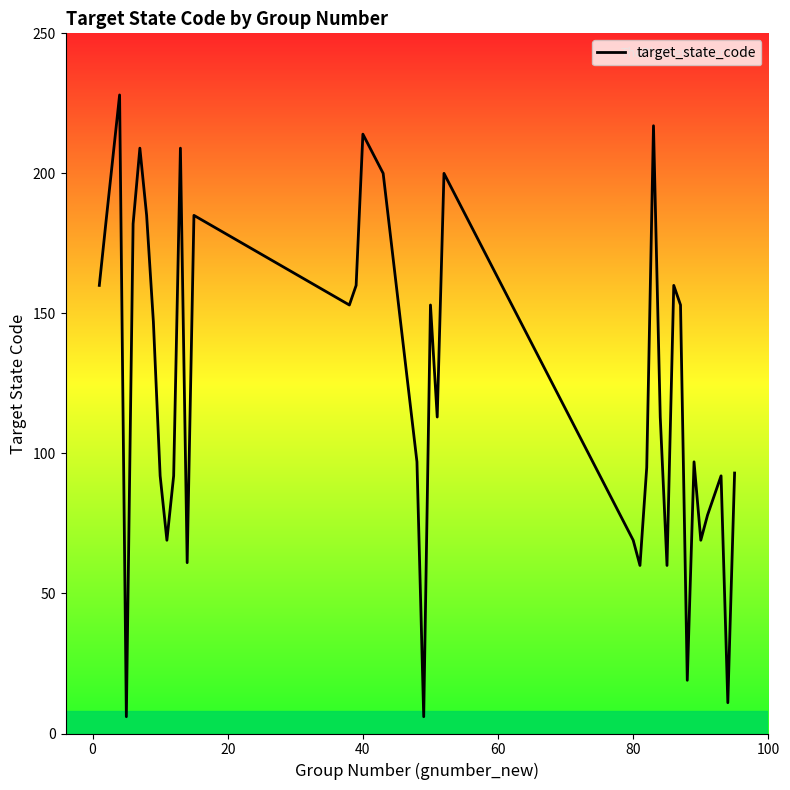

What is the maximum value shown in the chart?

228